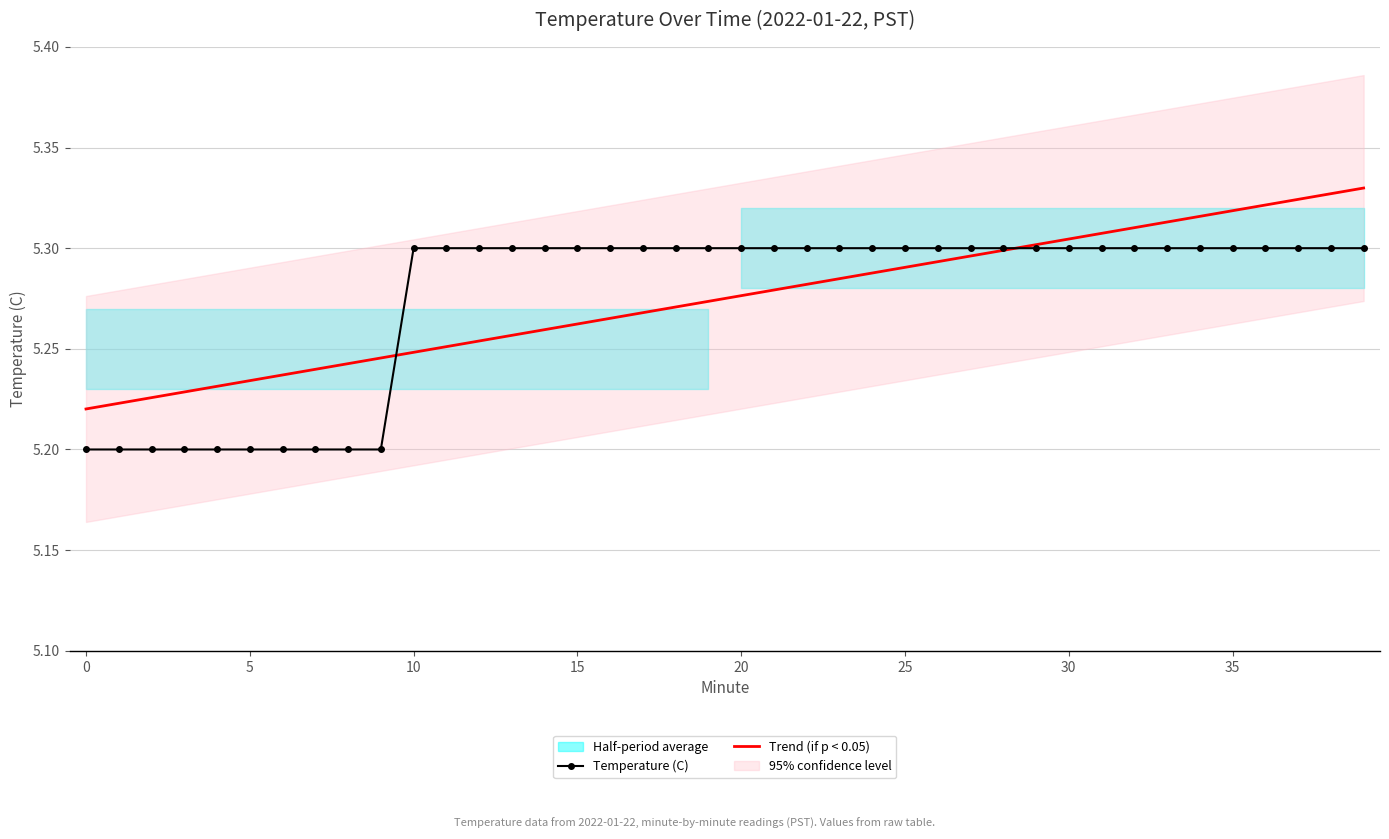

What is the sum of all Temperature (C) values?

211.0